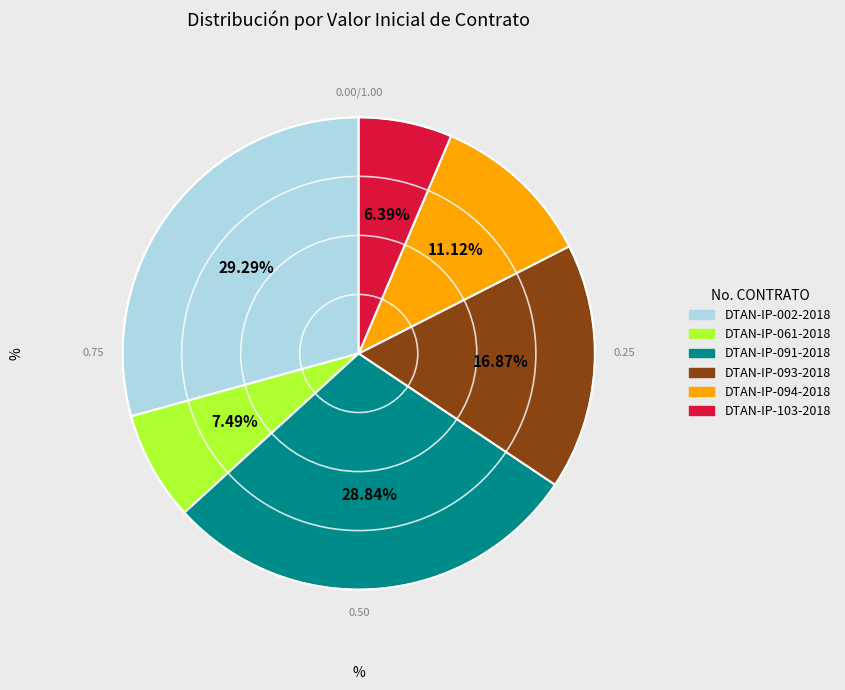

Between DTAN-IP-002-2018 and DTAN-IP-094-2018, which is larger?

DTAN-IP-002-2018